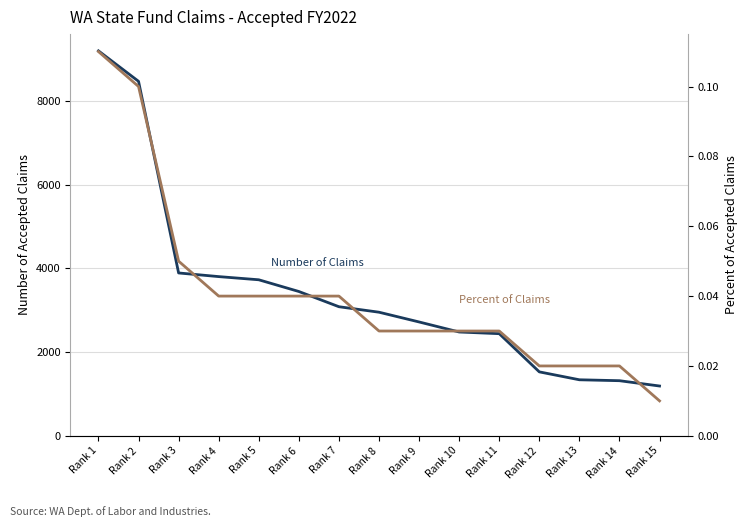

Reading left to right, list all the values displayed in this chart.

Number of Accepted Claims: Rank 1=9200.0	Rank 2=8472.0	Rank 3=3892.0	Rank 4=3805.0	Rank 5=3729.0	Rank 6=3449.0	Rank 7=3085.0	Rank 8=2954.0	Rank 9=2721.0	Rank 10=2481.0	Rank 11=2441.0	Rank 12=1528.0	Rank 13=1339.0	Rank 14=1317.0	Rank 15=1190.0
Percent of Accepted Claims: Rank 1=0.1	Rank 2=0.1	Rank 3=0.1	Rank 4=0.0	Rank 5=0.0	Rank 6=0.0	Rank 7=0.0	Rank 8=0.0	Rank 9=0.0	Rank 10=0.0	Rank 11=0.0	Rank 12=0.0	Rank 13=0.0	Rank 14=0.0	Rank 15=0.0